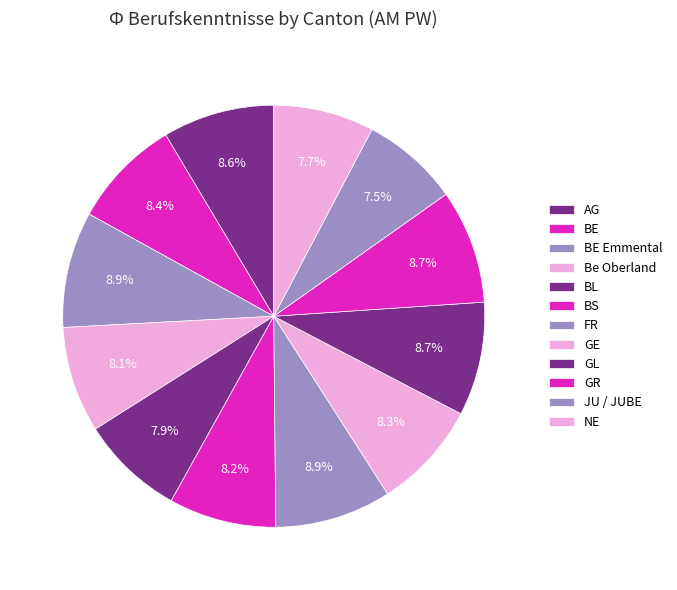

Is there any slice that represents more than half of the pie?

No